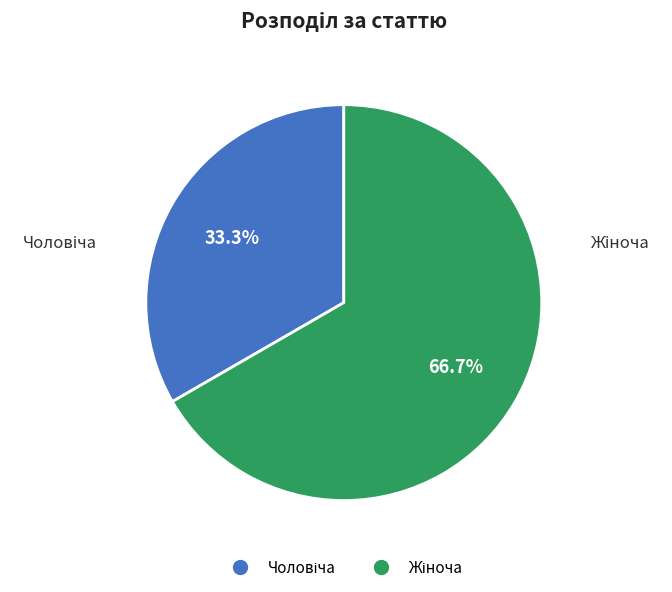

Is there a majority slice in this chart?

Yes